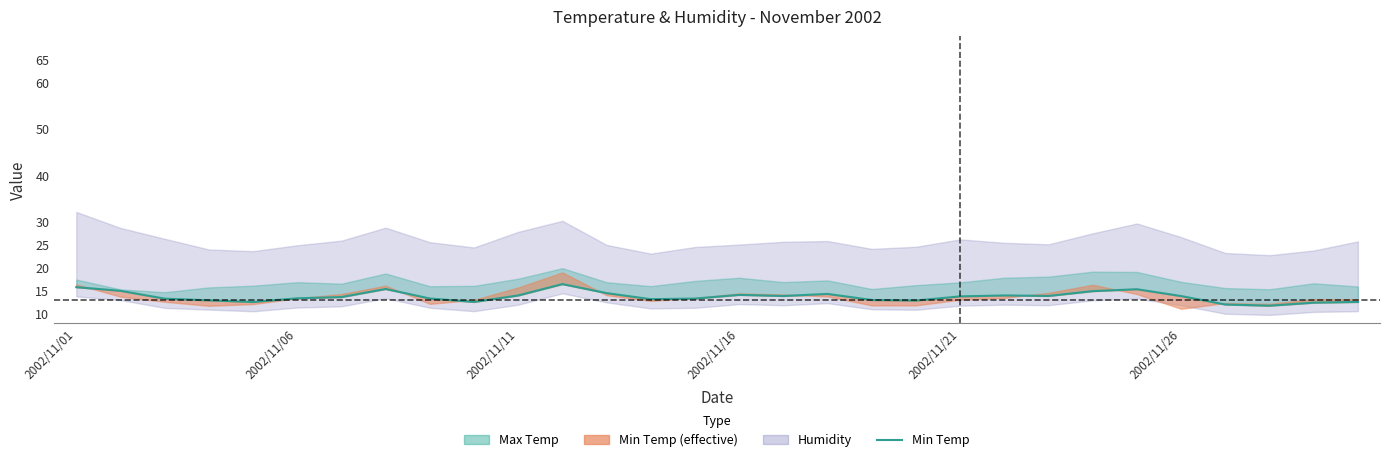

Where does the data first go above 13?

2002/11/01